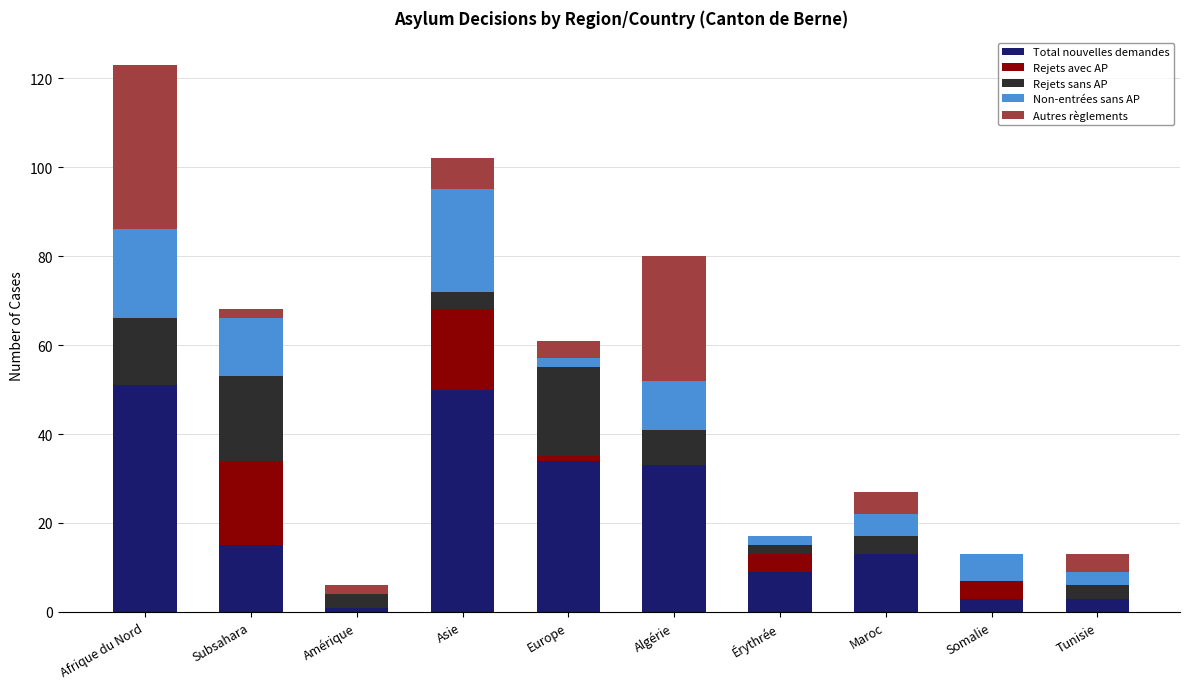

What is the sum of all Total nouvelles demandes values?

212